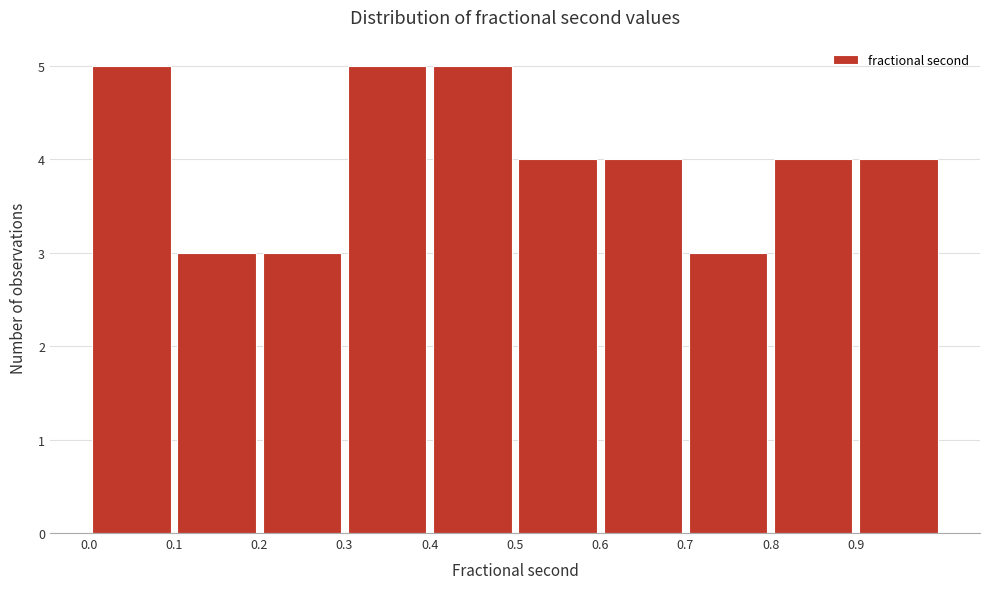

Reading left to right, transcribe this chart: for each bar, give the range it covers on the x-axis and its height. The values are not printed on the chart, so give them approximately, as read against the axis.

0.0 to 0.1: 5
0.1 to 0.2: 3
0.2 to 0.3: 3
0.3 to 0.4: 5
0.4 to 0.5: 5
0.5 to 0.6: 4
0.6 to 0.7: 4
0.7 to 0.8: 3
0.8 to 0.9: 4
0.9 to 1.0: 4